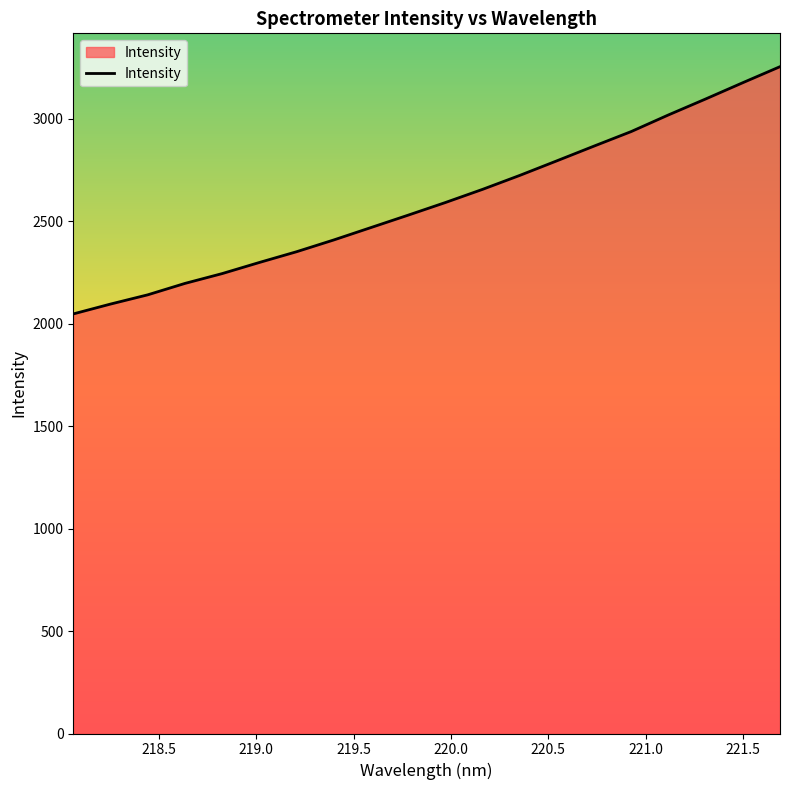

What is the maximum value shown in the chart?

3253.0